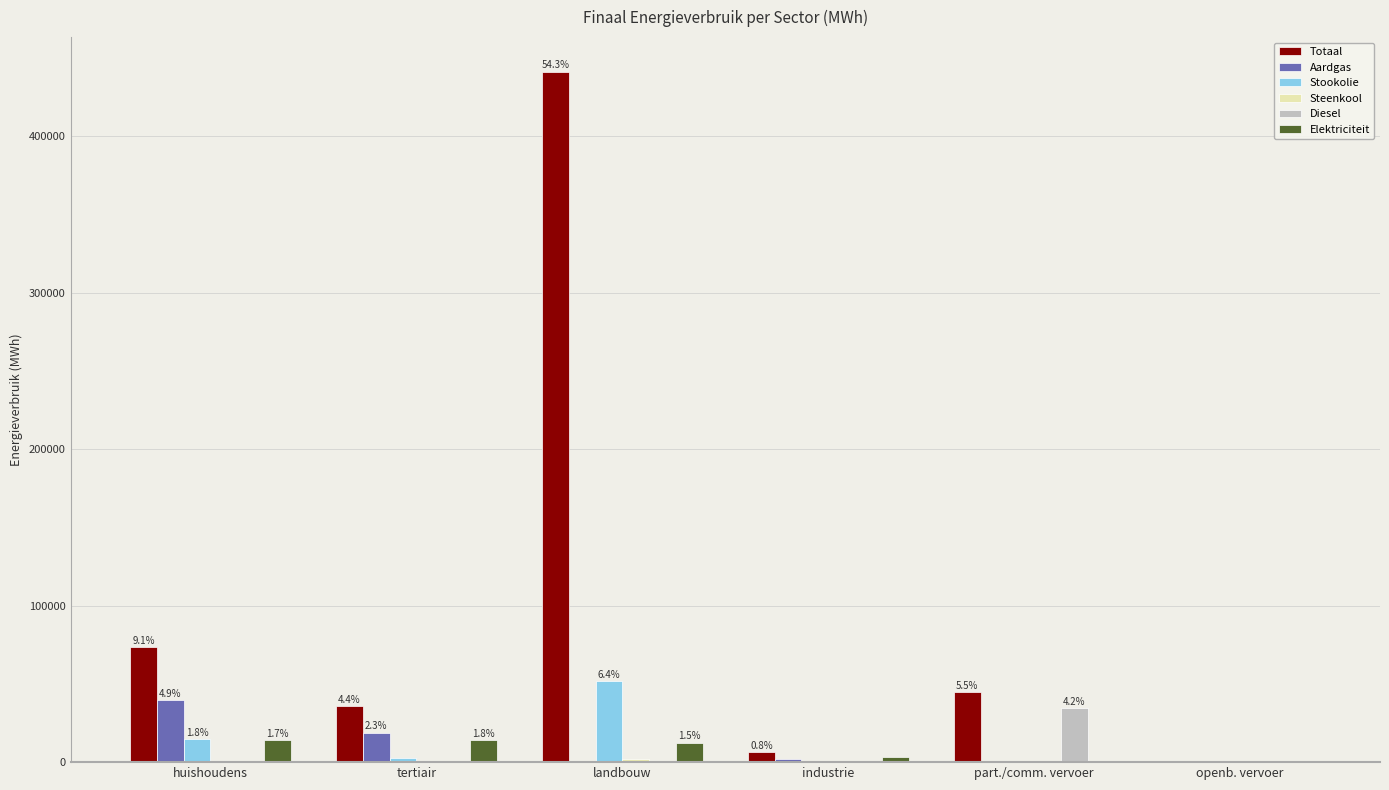

What is the sum of all Totaal values?

602472.0